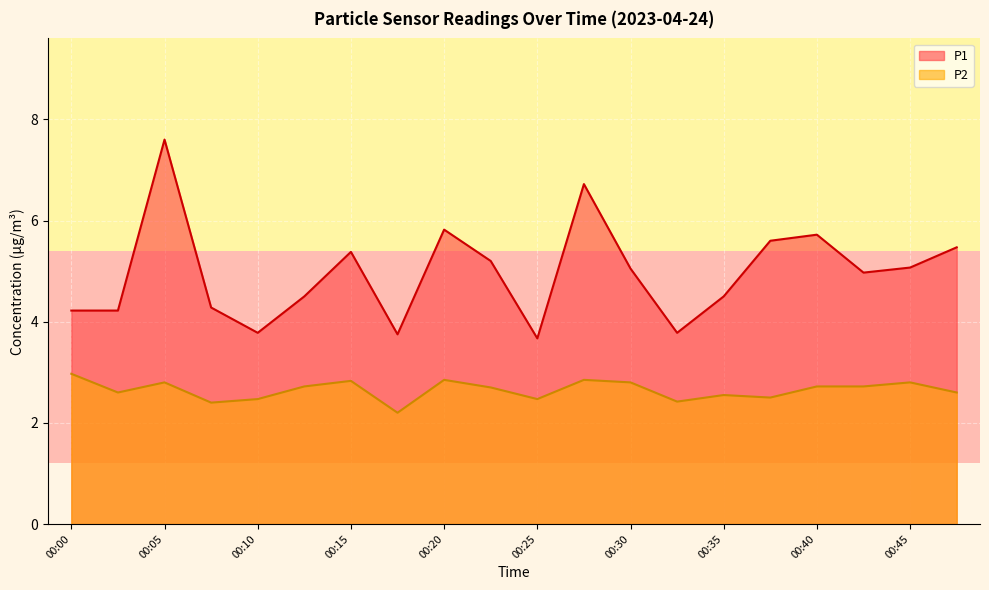

The value of P1 at 00:40 is 7.8. True or false?

False